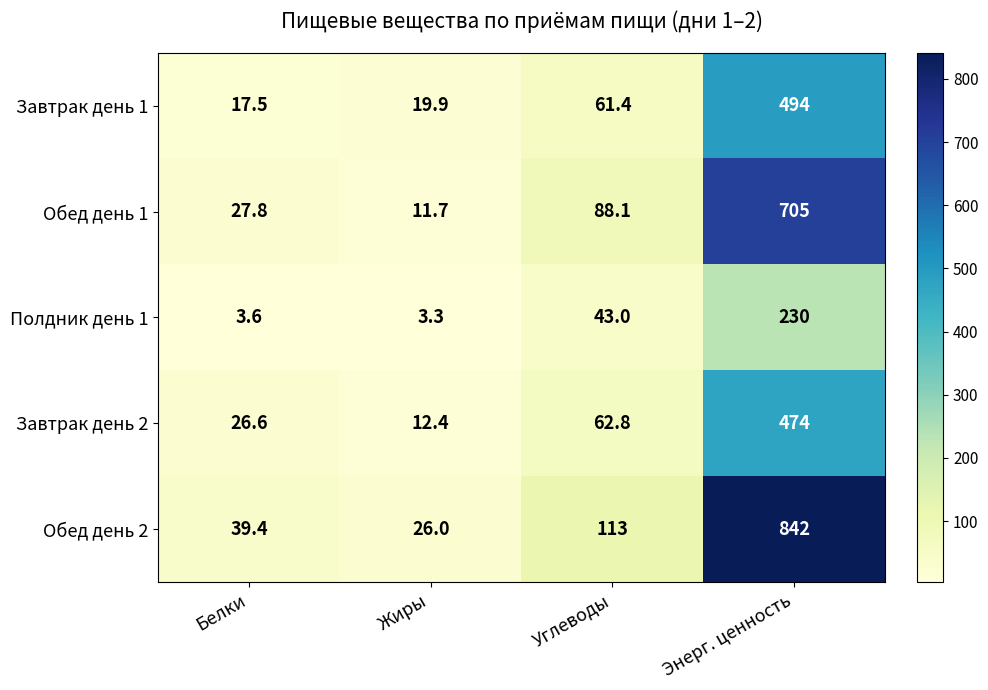

The Обед день 1 series shows 57.9 at Углеводы. True or false?

False